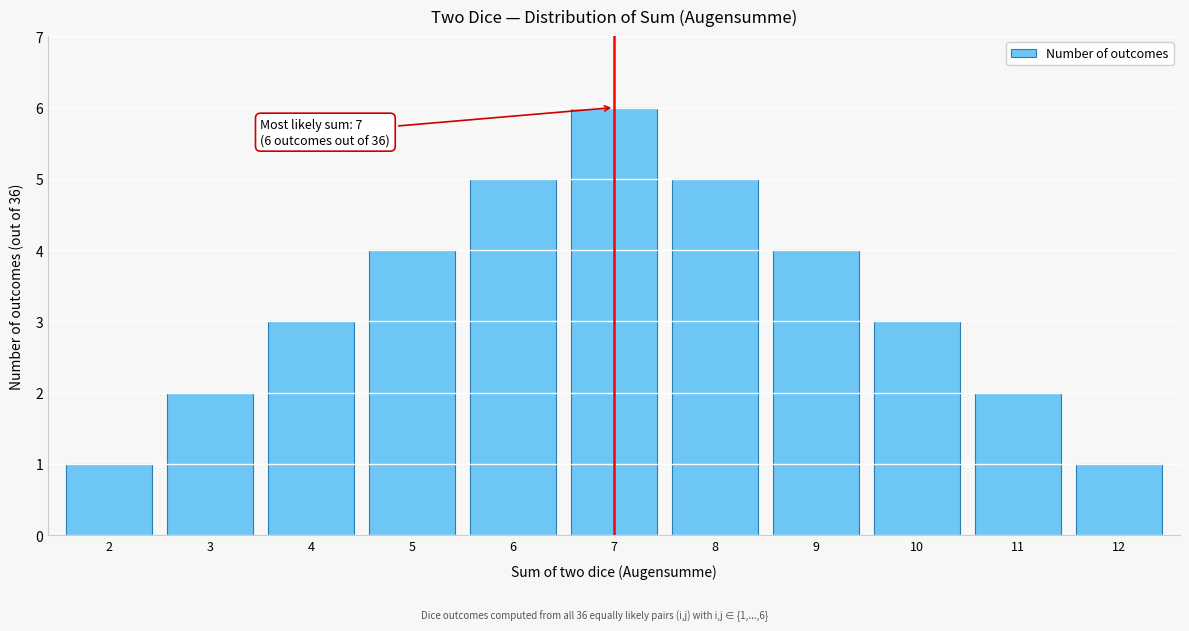

Reading right to left, extract all data points from this chart.

12=1	11=2	10=3	9=4	8=5	7=6	6=5	5=4	4=3	3=2	2=1